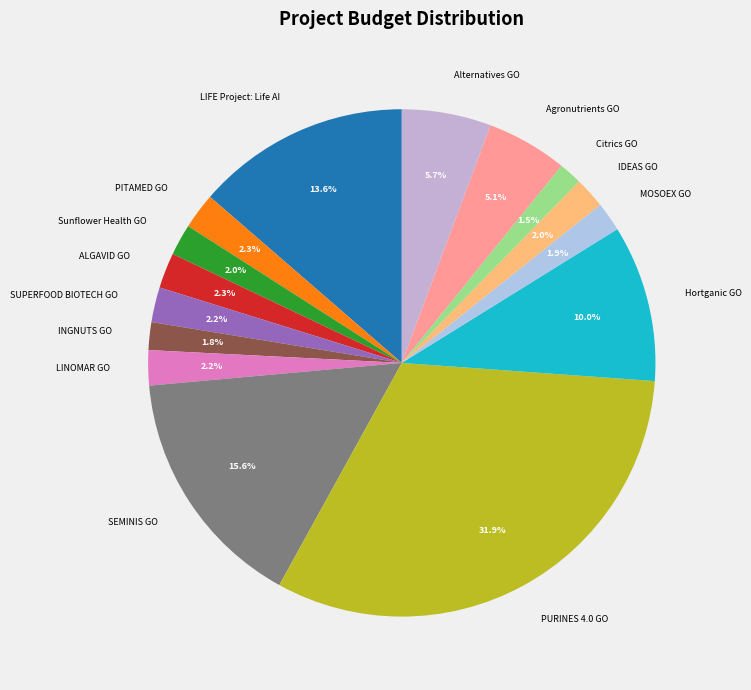

To the nearest percent, what is the difference between the largest and smallest slice percentages?

30%